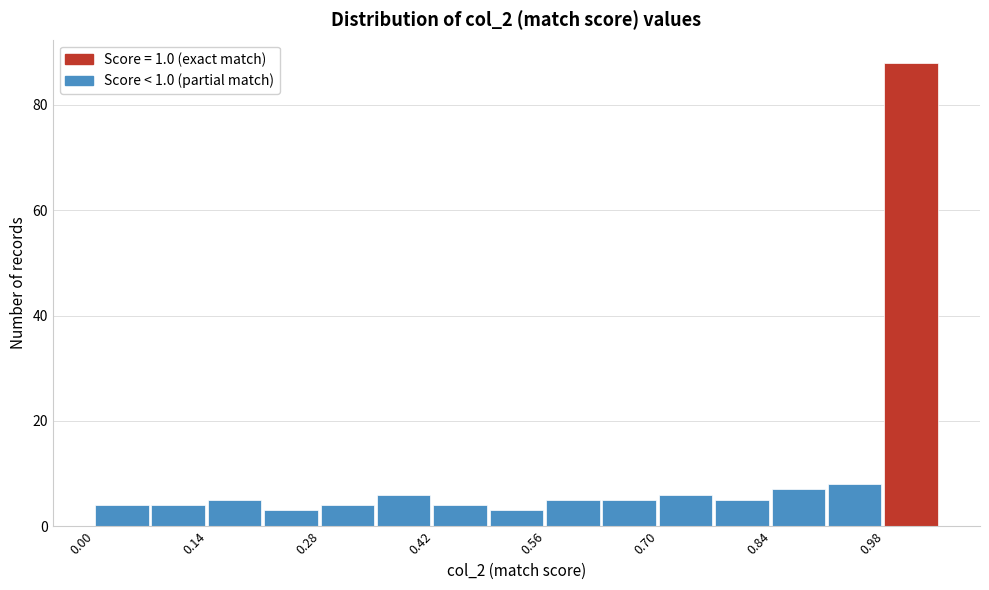

Read against the x-axis, roughly where is the centre of the tallest bar?

1.02